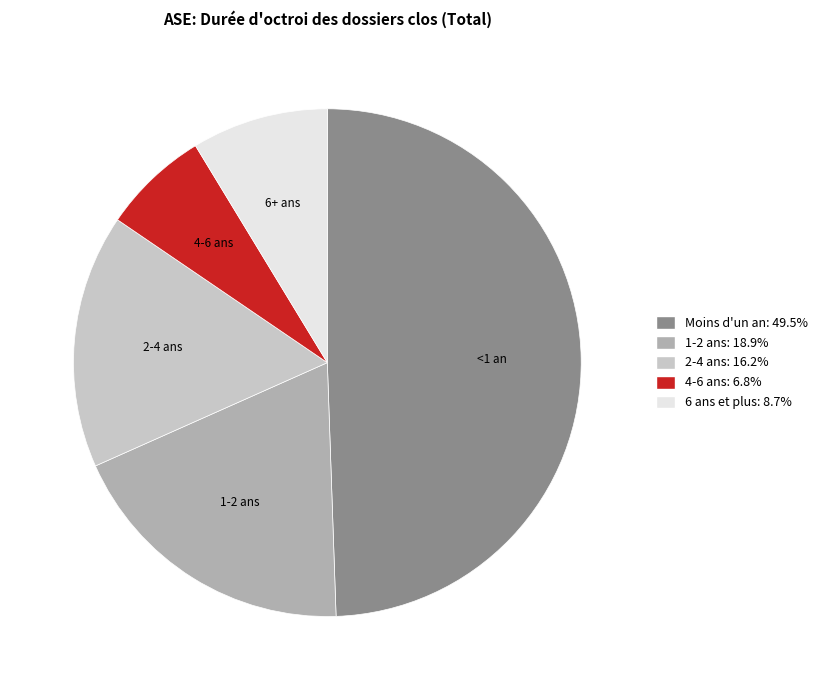

Is there any slice that represents more than half of the pie?

No